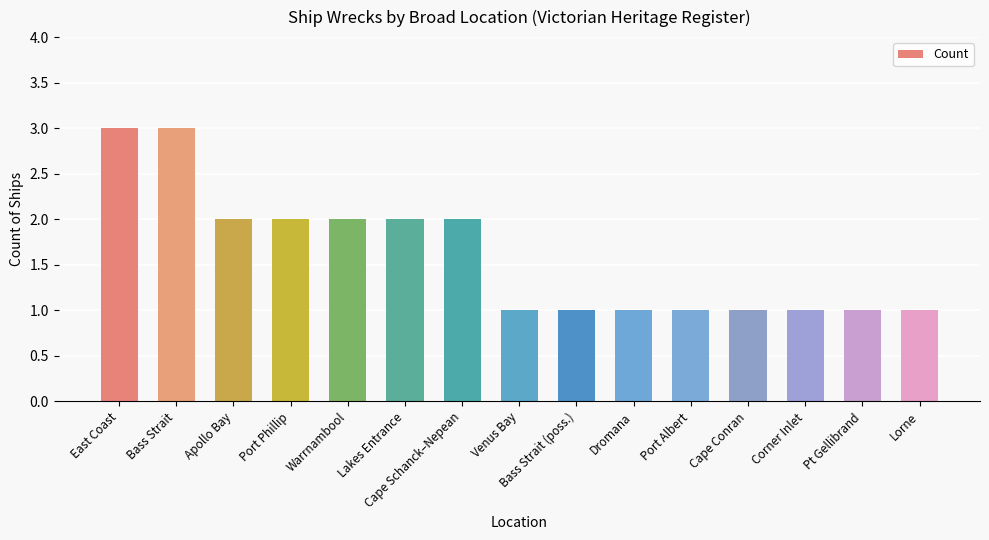

Approximately how many times larger is the value at East Coast compared to Cape Schanck–Nepean?

1.5